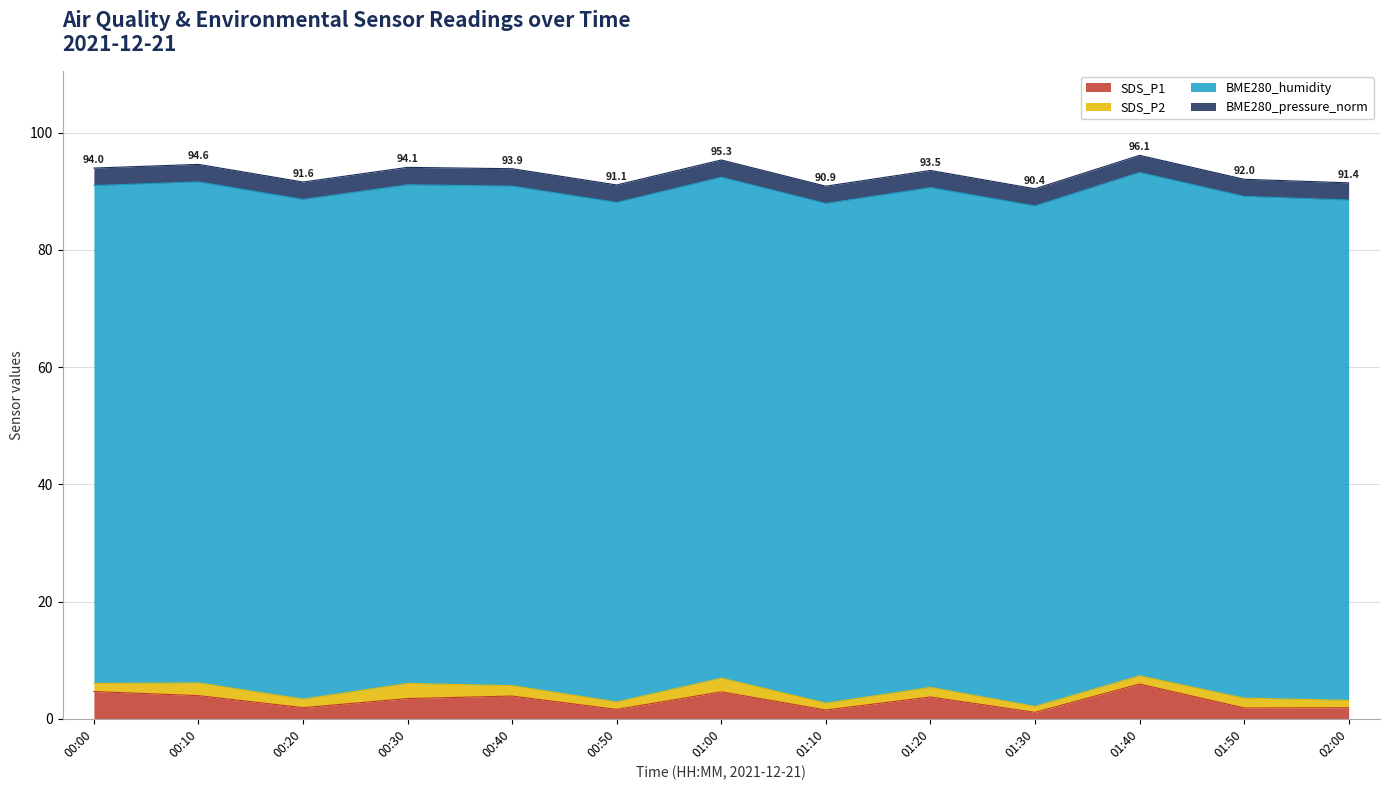

Does the chart have visible grid lines?

Yes